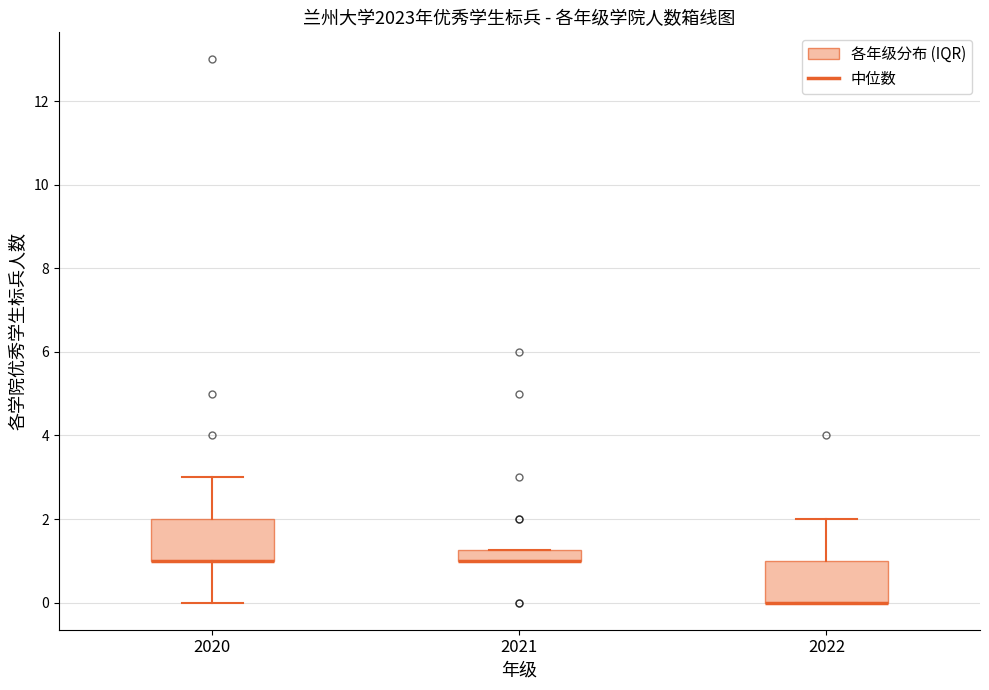

Where does the upper whisker of the box at x = 2020 end on the y-axis? The values are not printed on the chart, so give them approximately, as read against the axis.

3.0